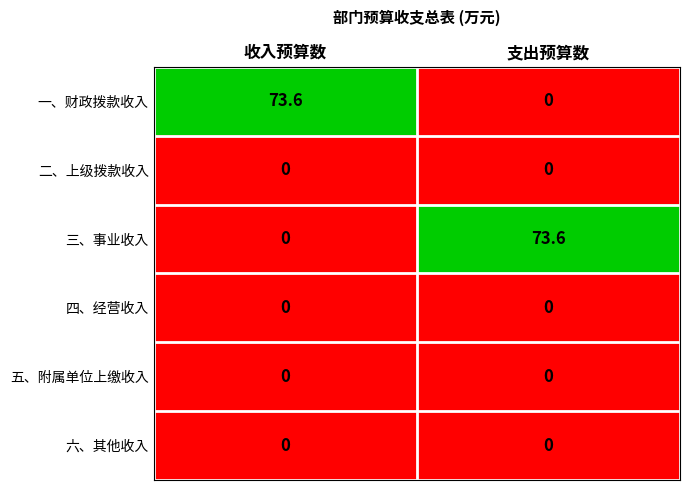

What is the greatest value displayed?

73.6